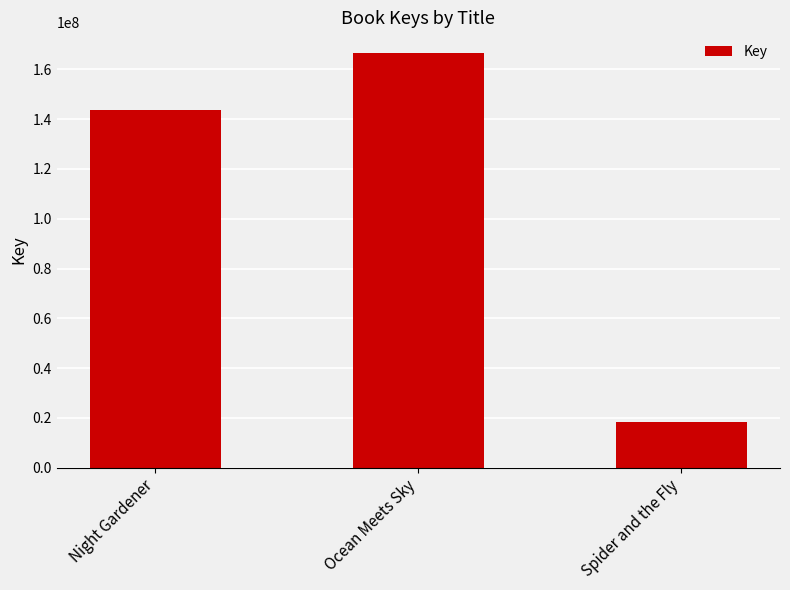

Reading right to left, transcribe all the data shown in this chart.

18233558	166582835	143757973